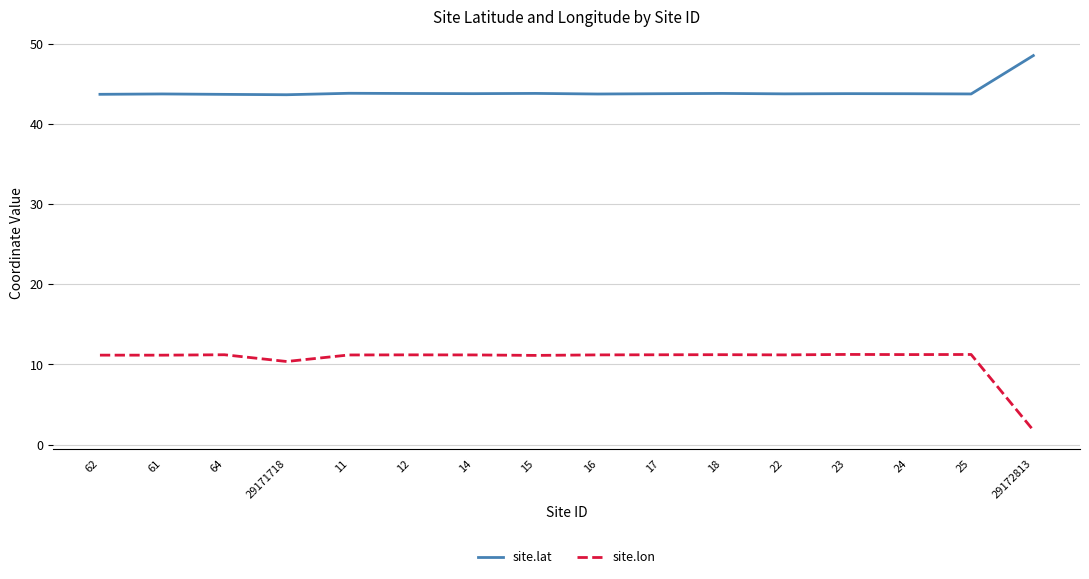

How many lines are shown in the chart?

2